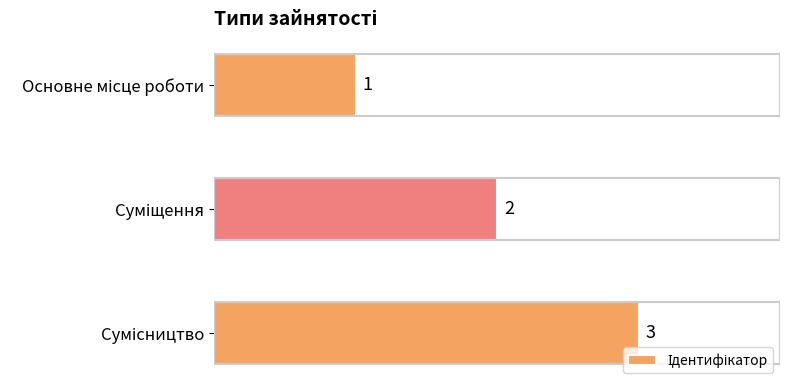

What is the minimum value shown in the chart?

1